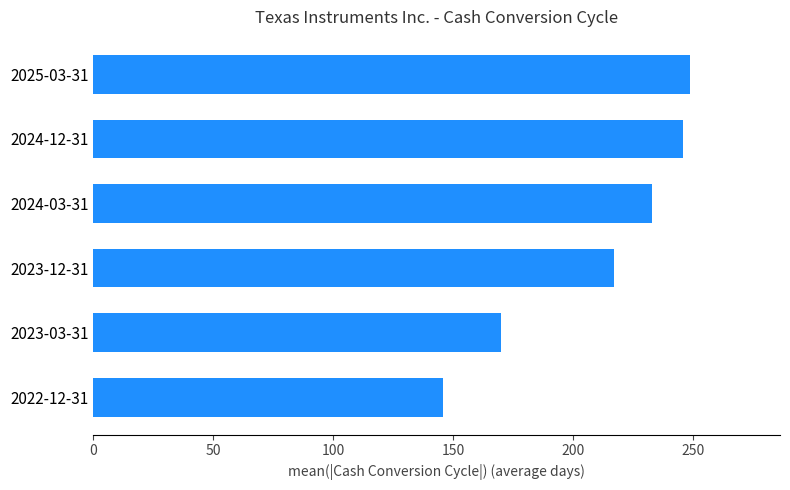

How many bars are there in total?

6